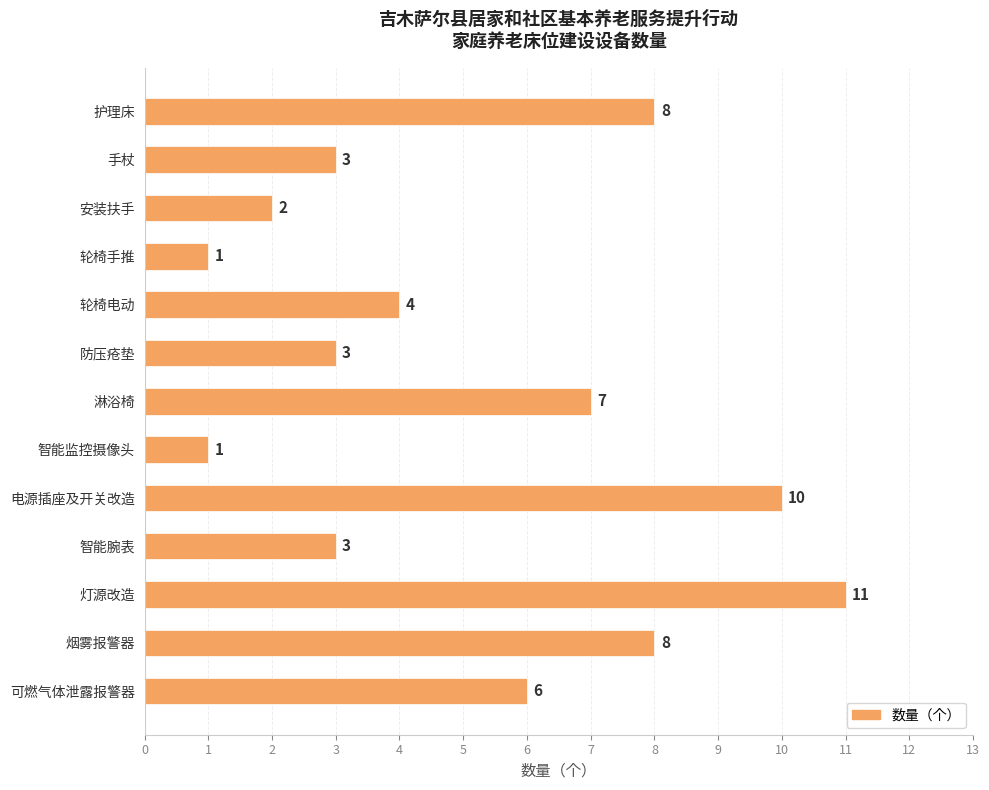

How many values are between 3 and 8?

8